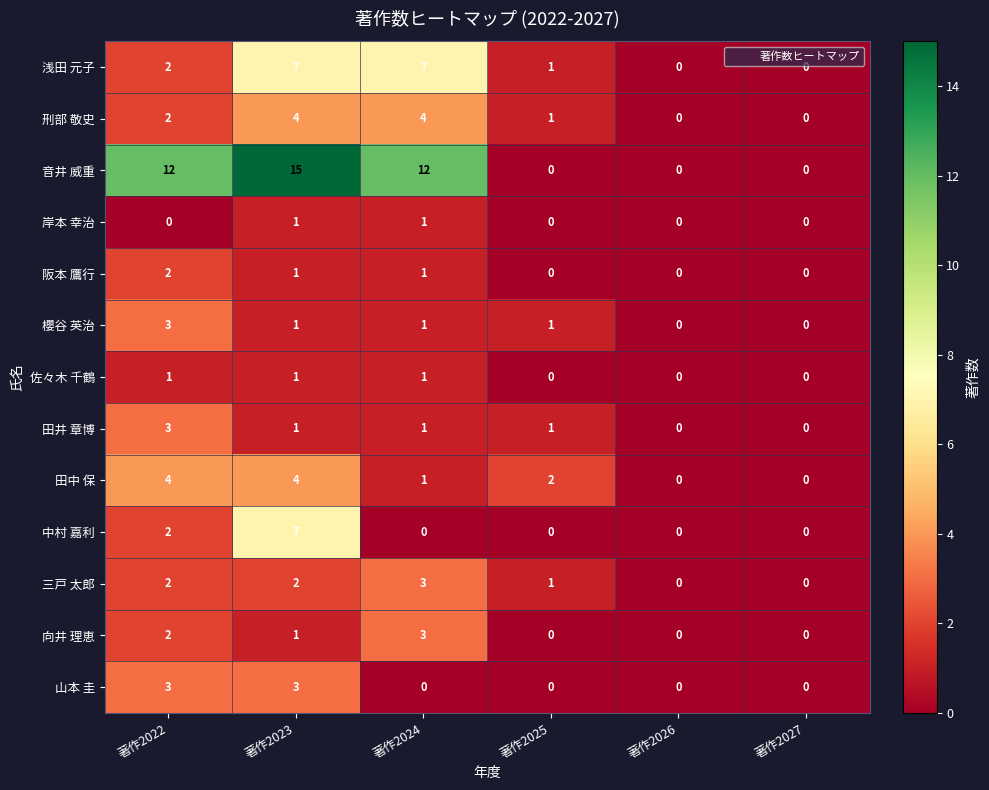

Which series changed the most between 著作2022 and 著作2027?

音井 威重